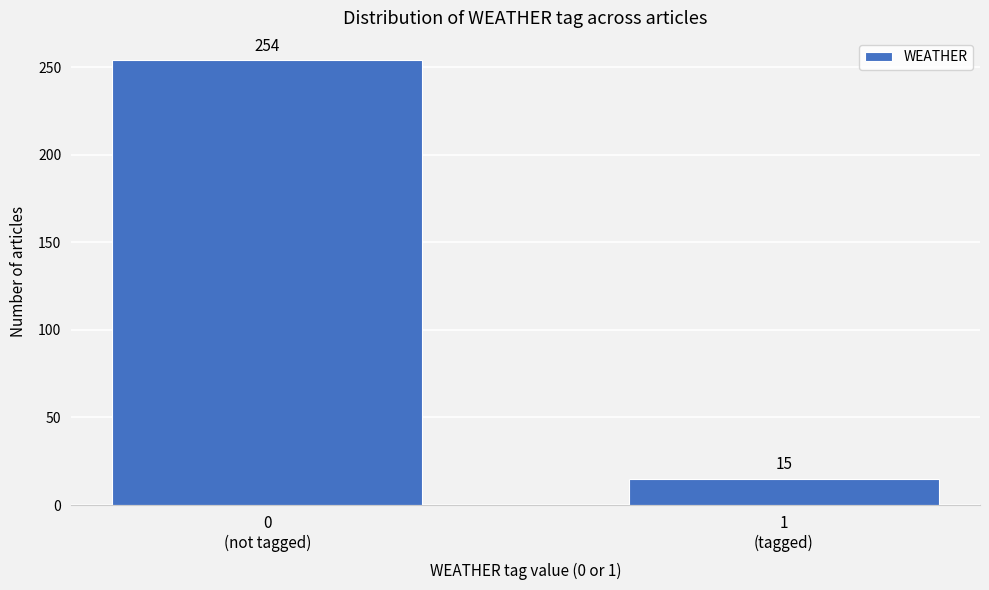

Reading left to right, extract all data points from this chart.

254	15